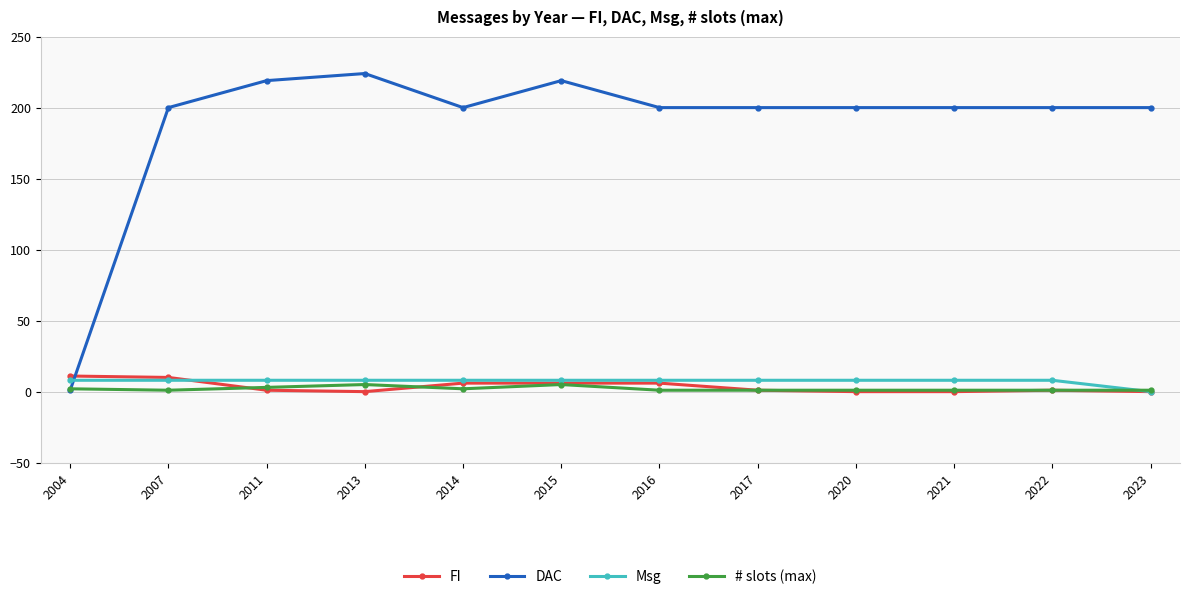

Which series ends up on top after the final intersection of Msg and # slots (max)?

# slots (max)